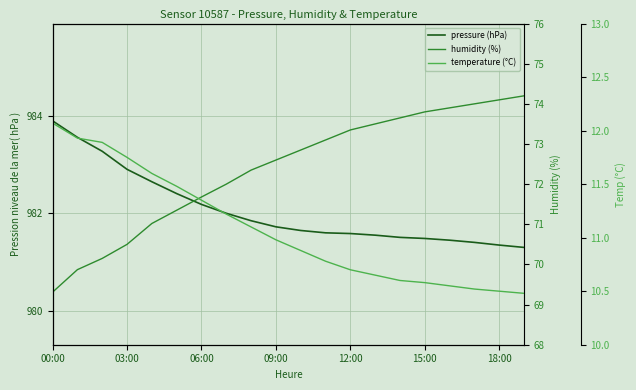

Is the value of temperature (°C) at 8 greater than the value of pressure (hPa) at 16?

No